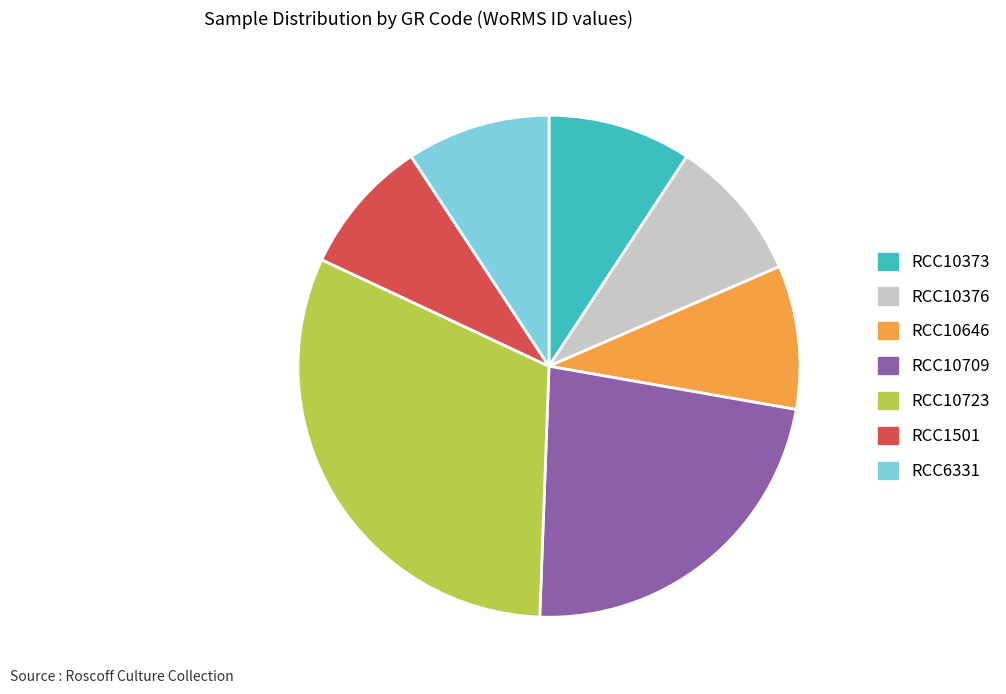

Approximately how many times larger is the value at RCC10373 compared to RCC10709?

0.4